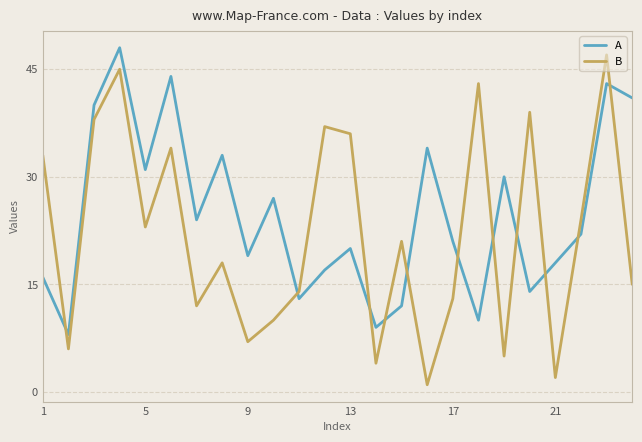

What is the difference between the maximum and minimum values in the A series?

40